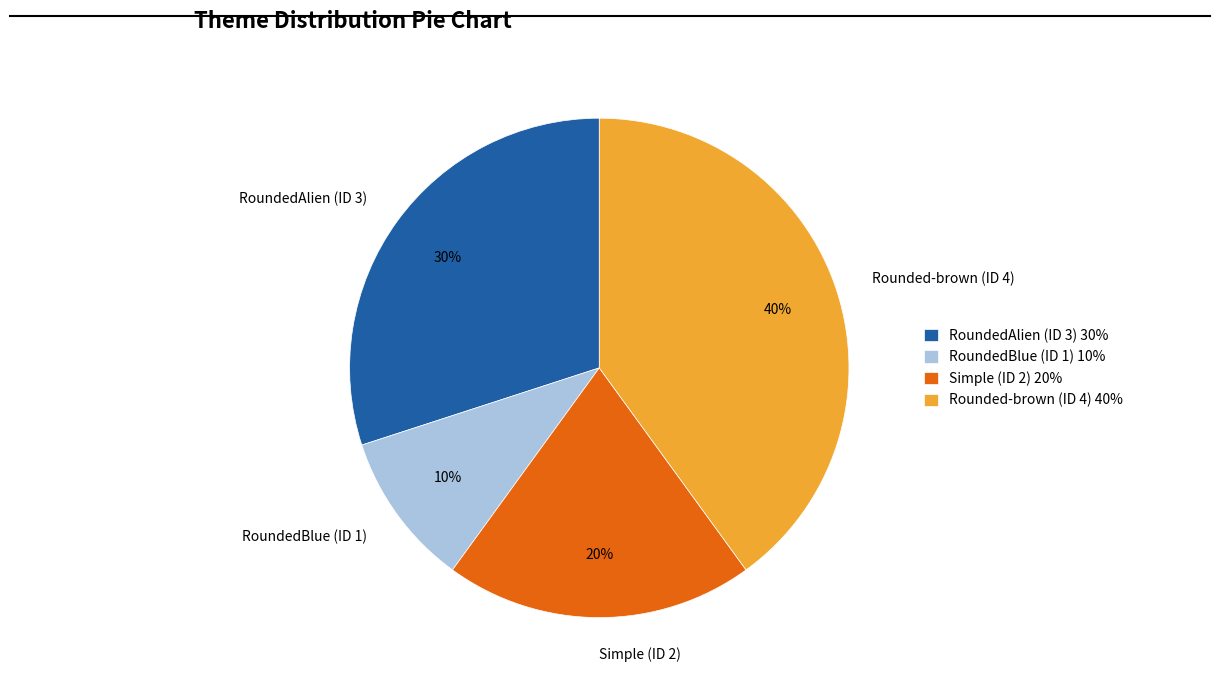

Is Rounded-brown (ID 4) the majority of the pie?

No